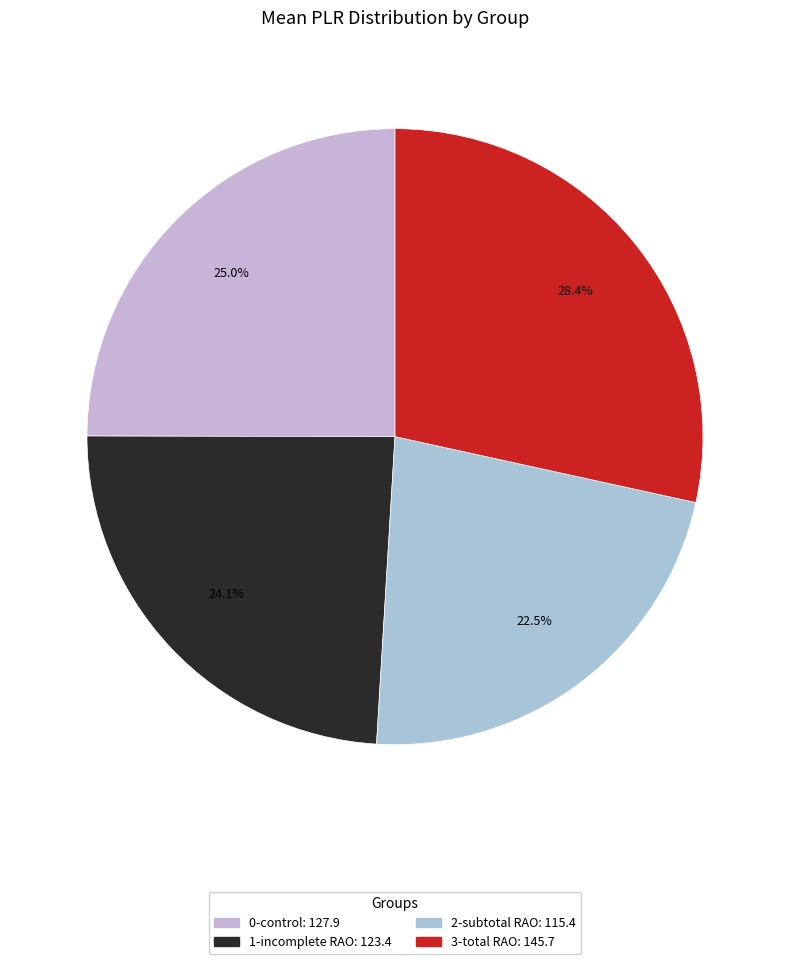

Is 1-incomplete RAO the majority of the pie?

No